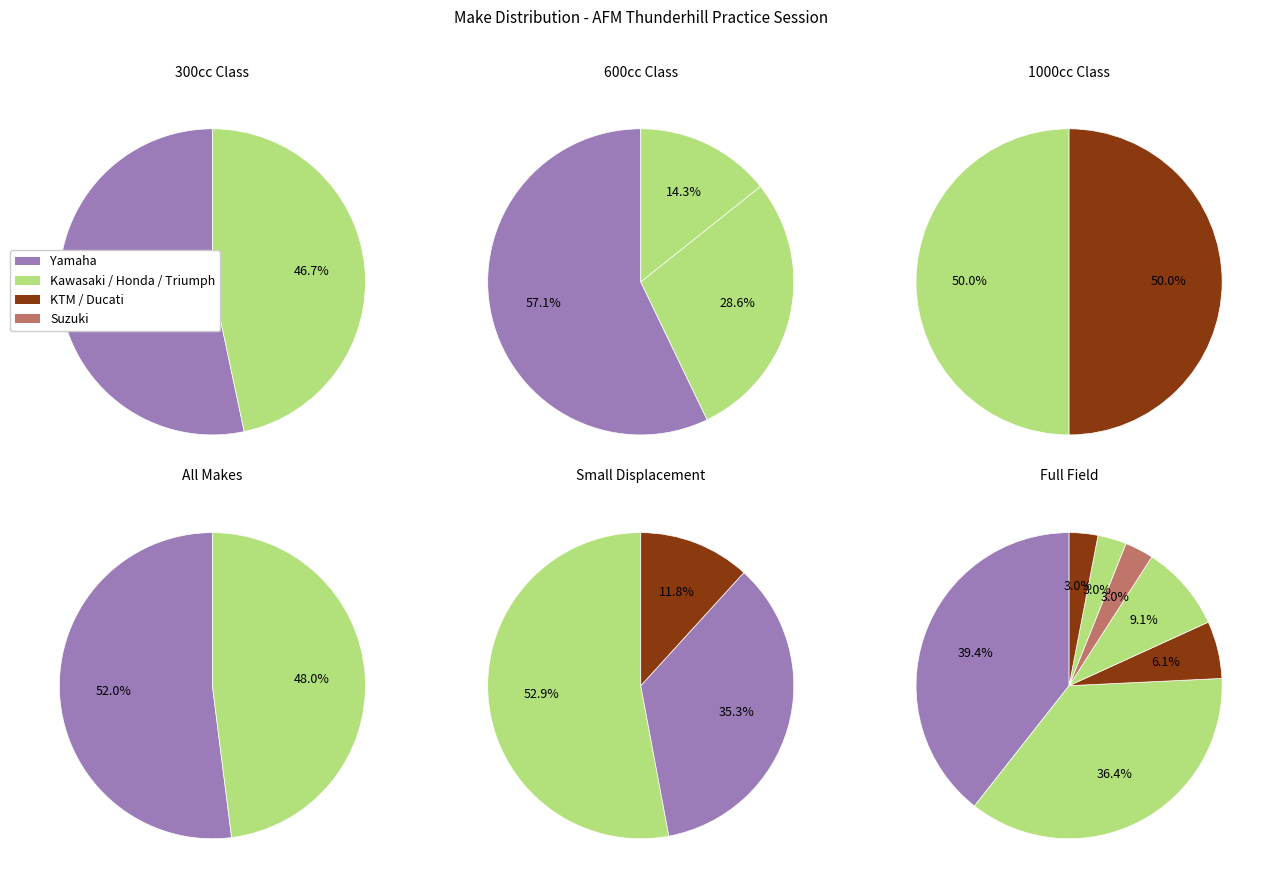

The KTM slice represents 6% of the pie. True or false?

True